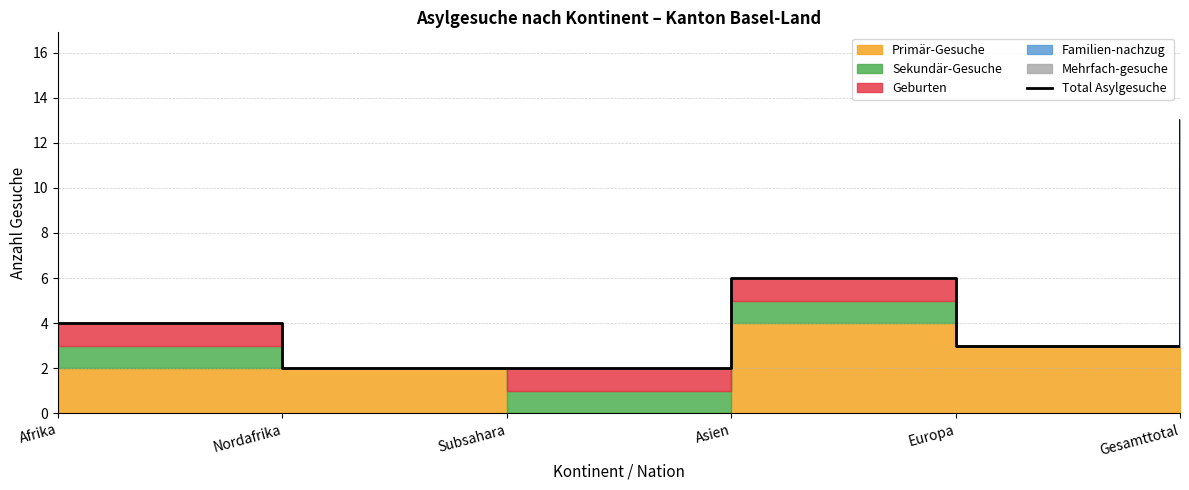

How many lines are shown in the chart?

1